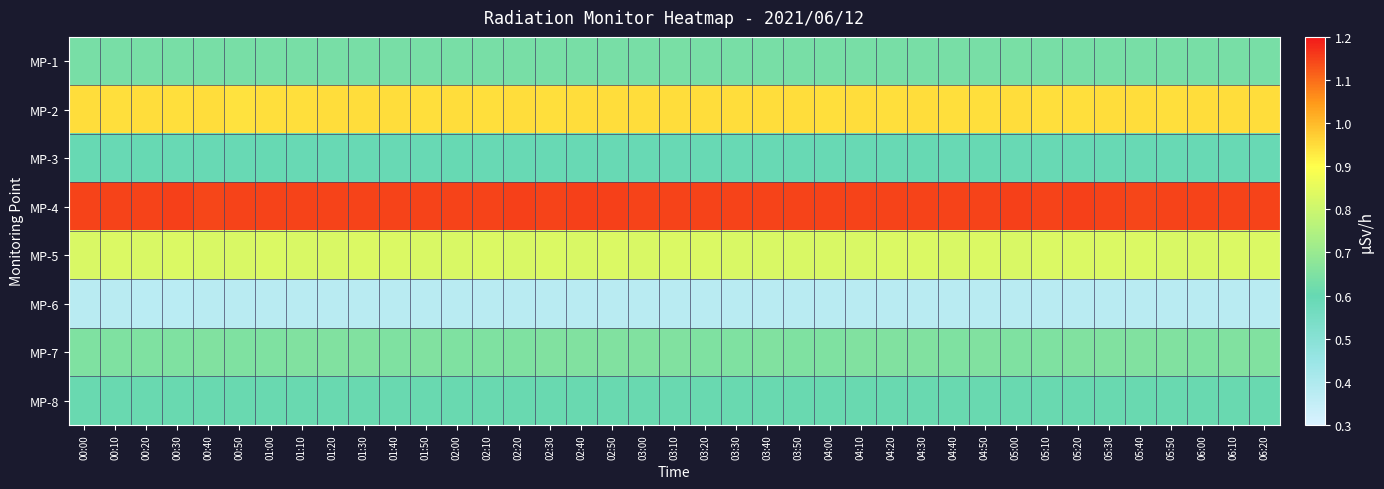

At which category is the sum across all series the highest?

03:10